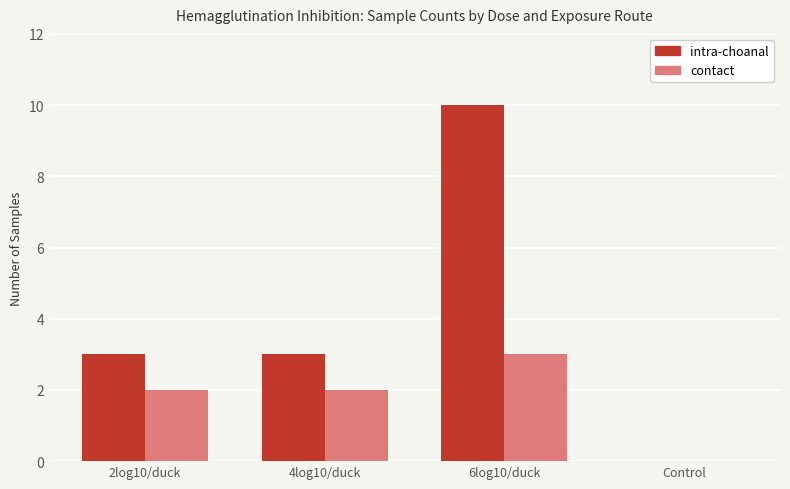

Which series has the largest range (max minus min)?

intra-choanal